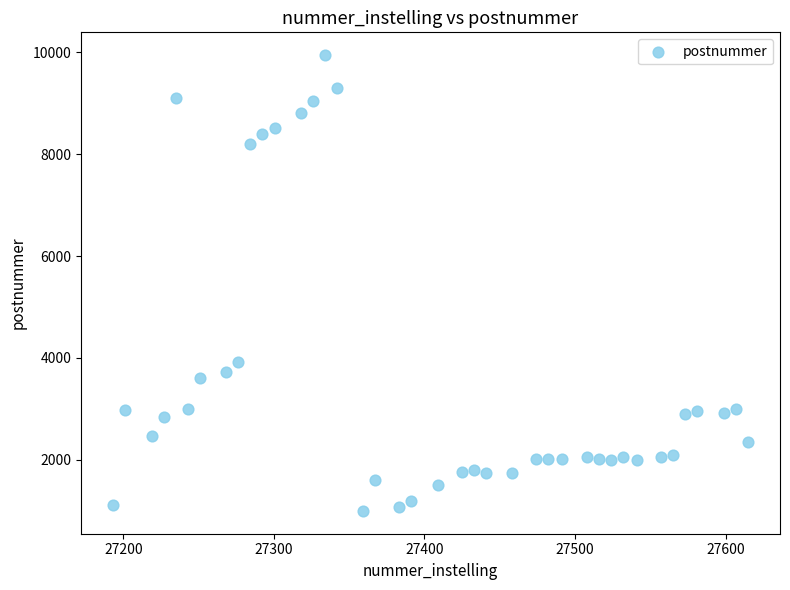

What Y value in the scatter plot is closest to 5470?

3920